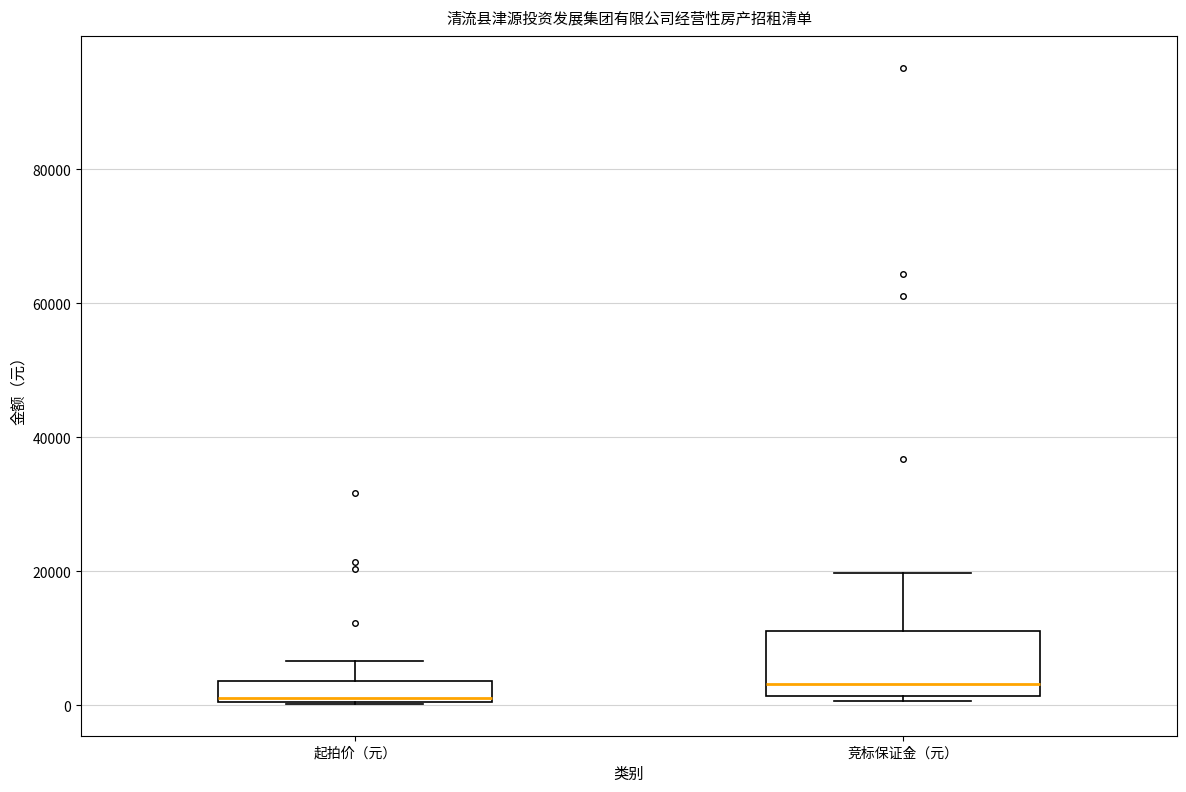

Where does the upper whisker of the box for 起拍价（元） end on the y-axis? The values are not printed on the chart, so give them approximately, as read against the axis.

6000